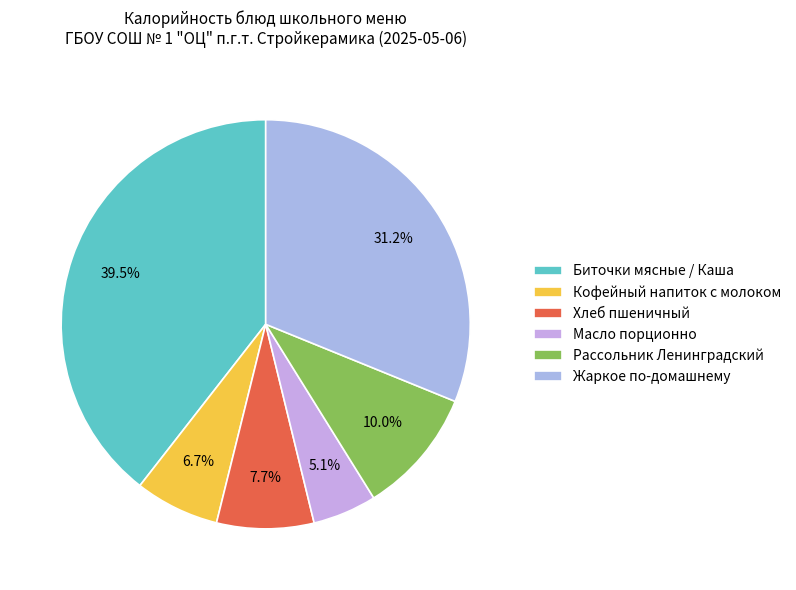

How many segments does this pie chart have?

6